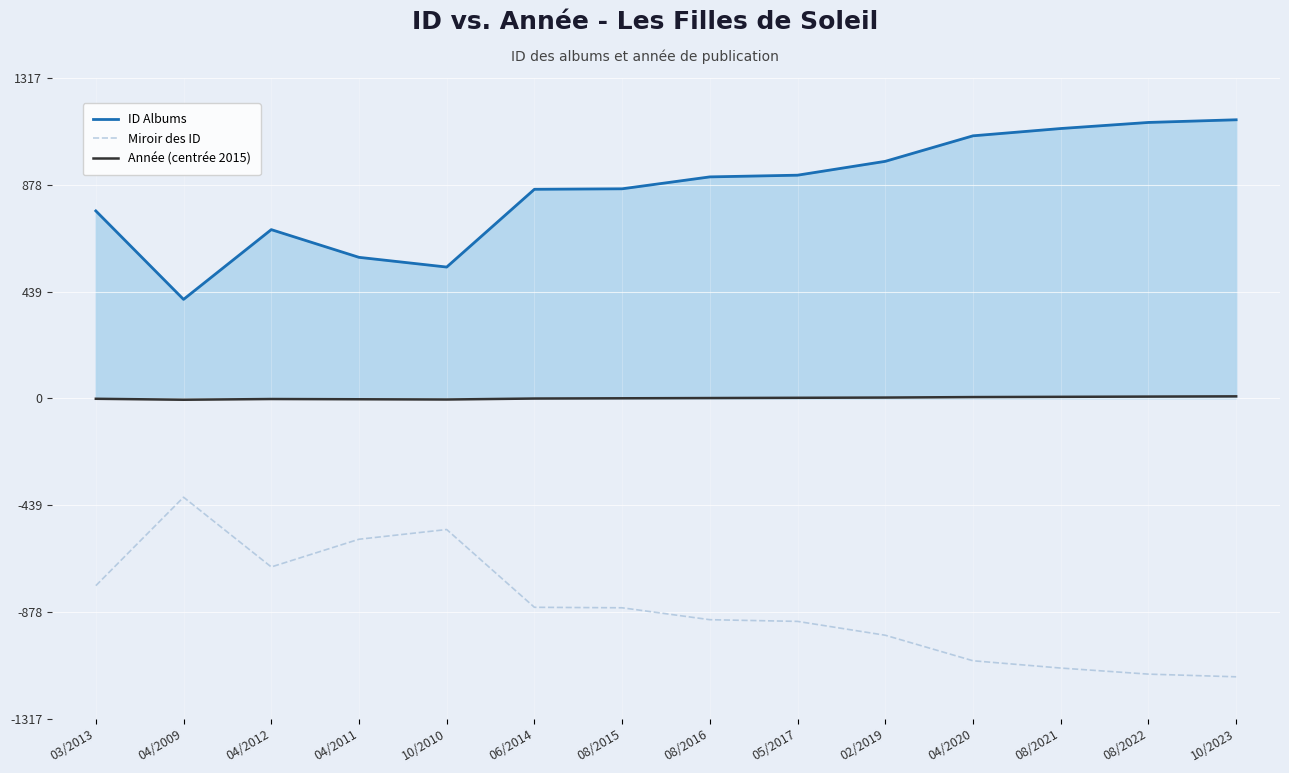

Rank the series by their maximum value, from highest to lowest.

ID Albums, Année (centrée 2015), Miroir des ID